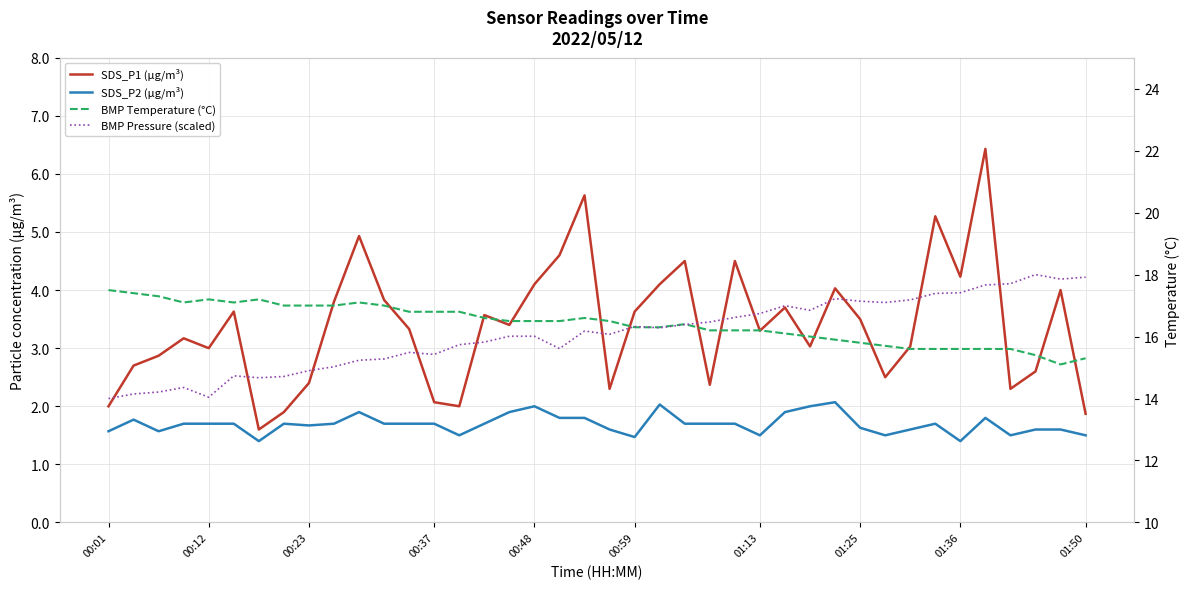

How many interior local peaks does the SDS_P2 (µg/m³) series have?

8